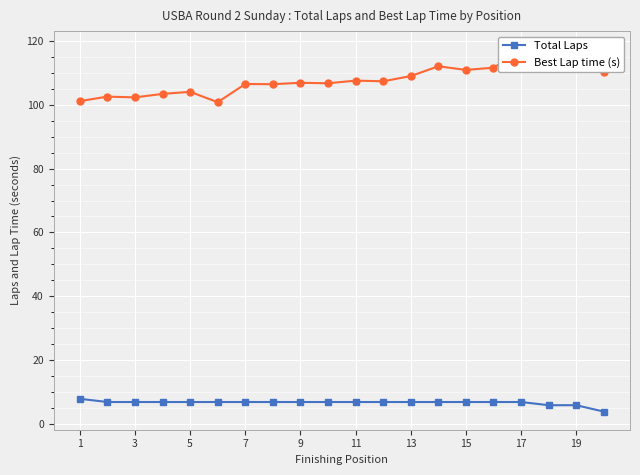

What is the sum of all Best Lap time (s) values?

2159.1